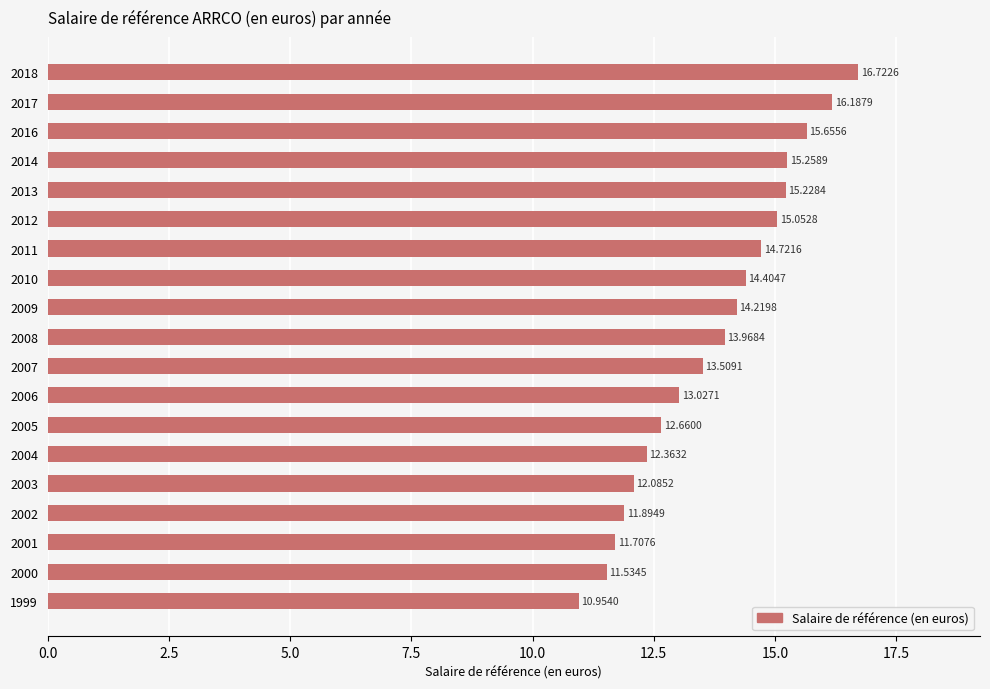

Rank the categories by value from highest to lowest.

2018, 2017, 2016, 2014, 2013, 2012, 2011, 2010, 2009, 2008, 2007, 2006, 2005, 2004, 2003, 2002, 2001, 2000, 1999